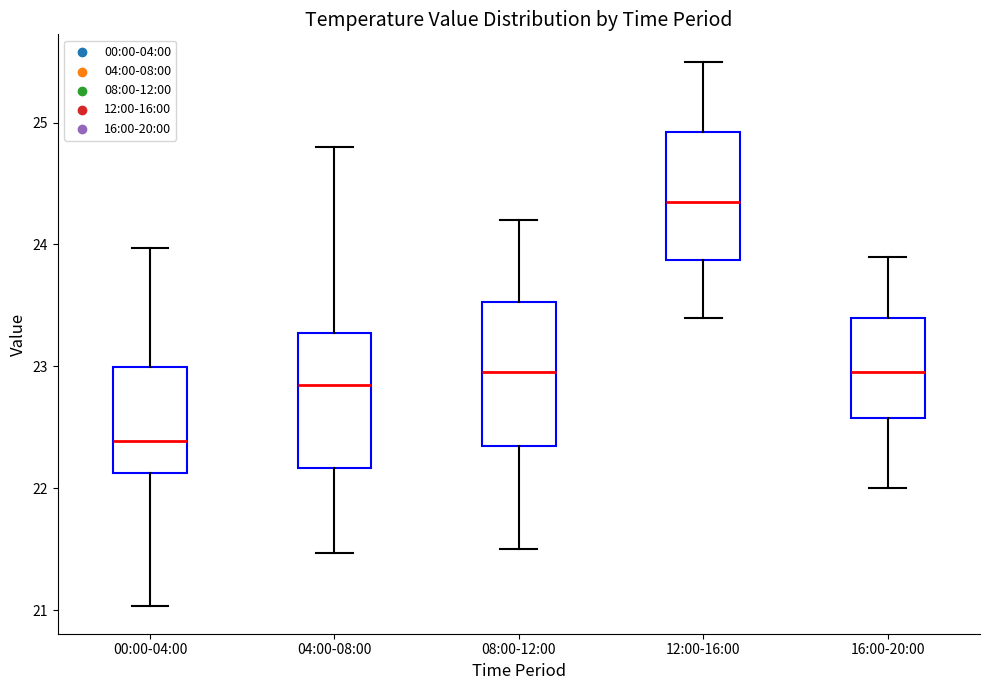

Where does the upper whisker of the box for 12:00-16:00 end on the y-axis? The values are not printed on the chart, so give them approximately, as read against the axis.

25.5